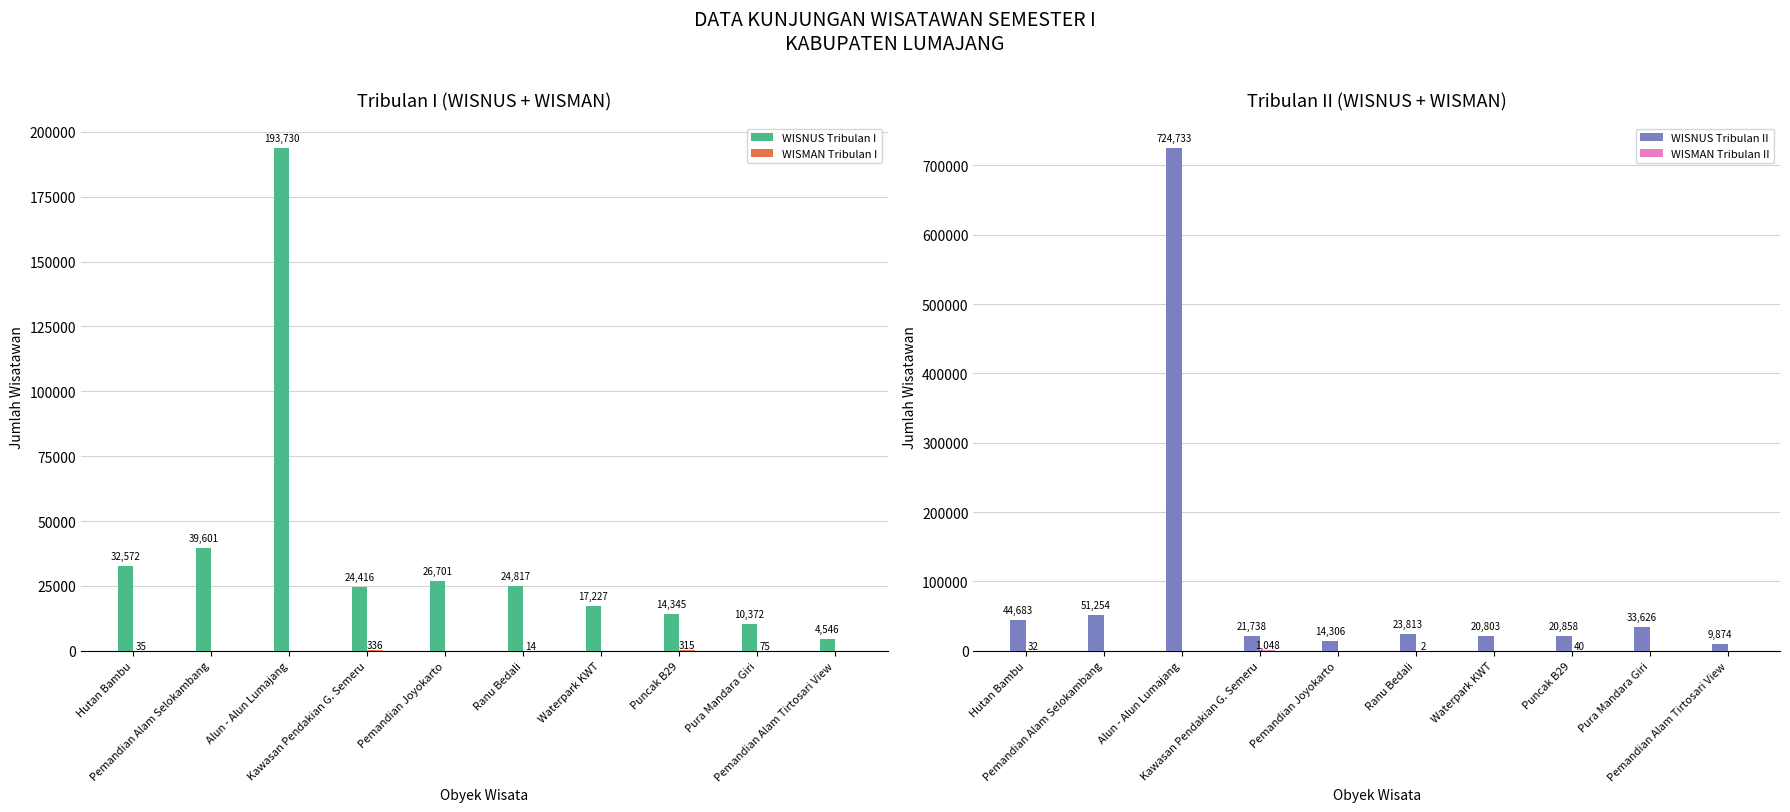

Which series has the widest spread of values?

WISNUS Tribulan II